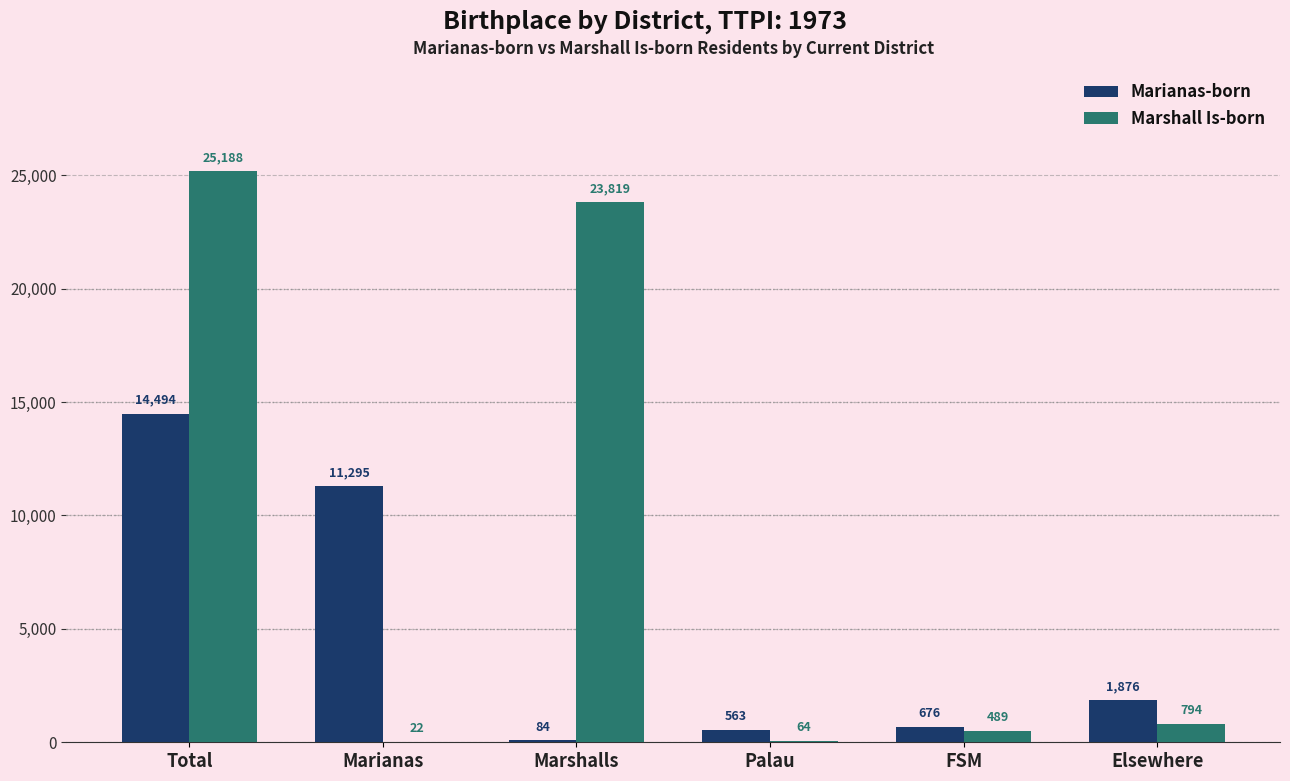

What is the average value of the Marshall Is-born series?

8396